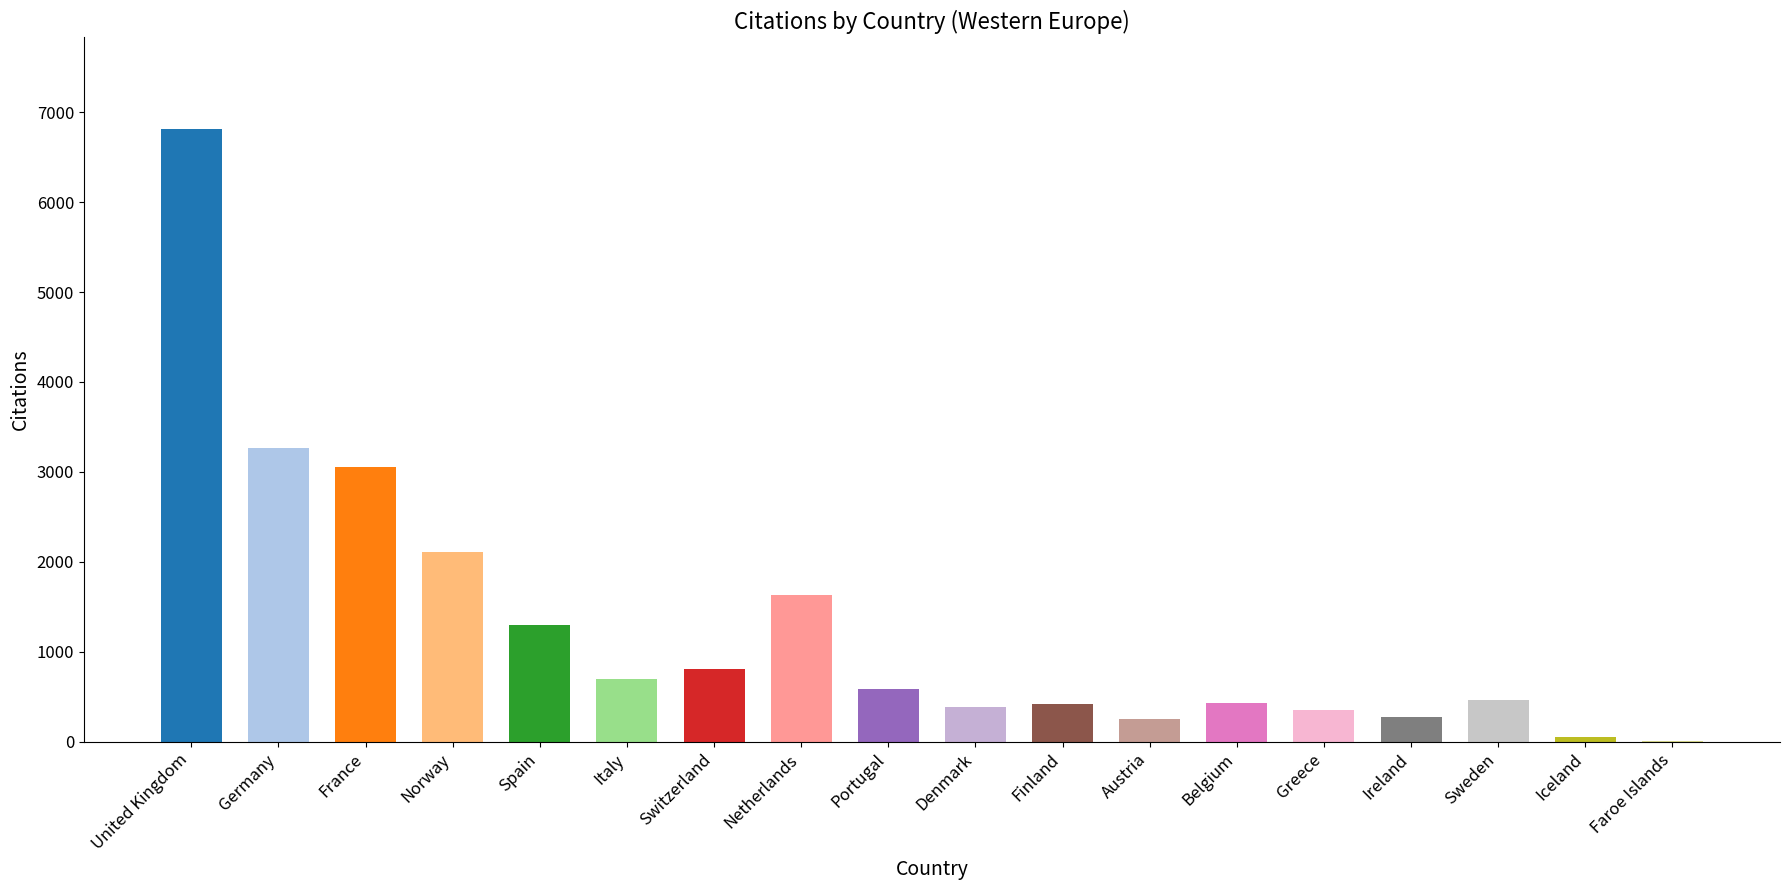

Which category has the highest value across all series?

United Kingdom